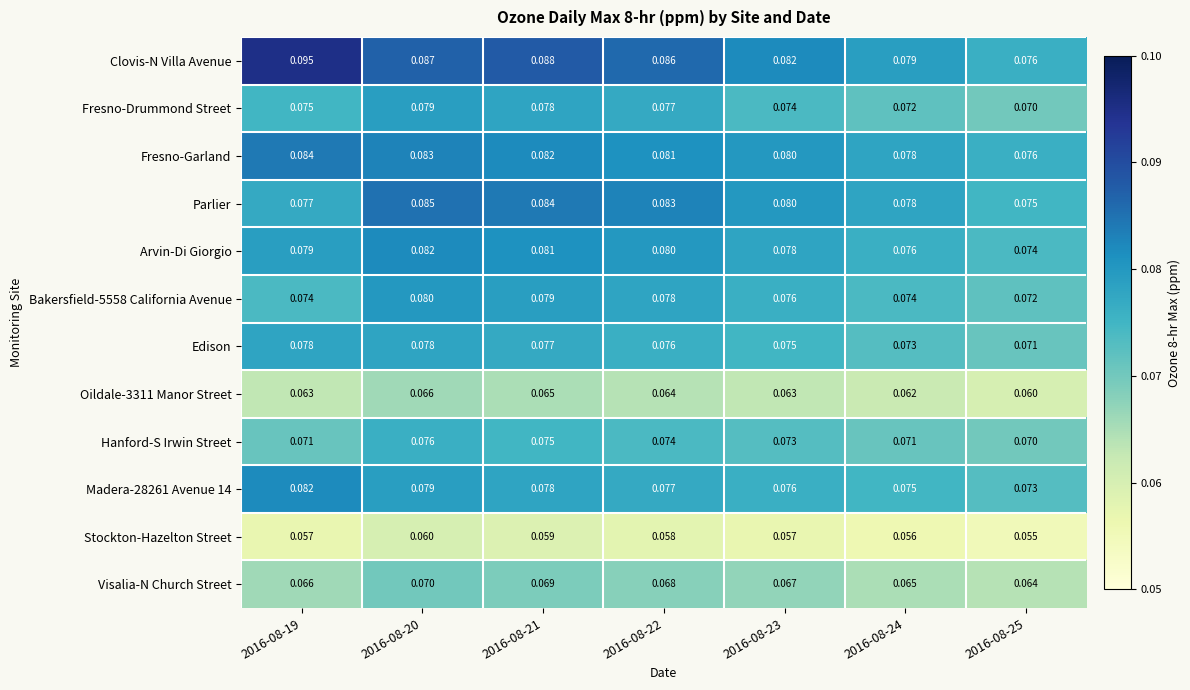

Which series has the largest total across all categories?

Clovis-N Villa Avenue